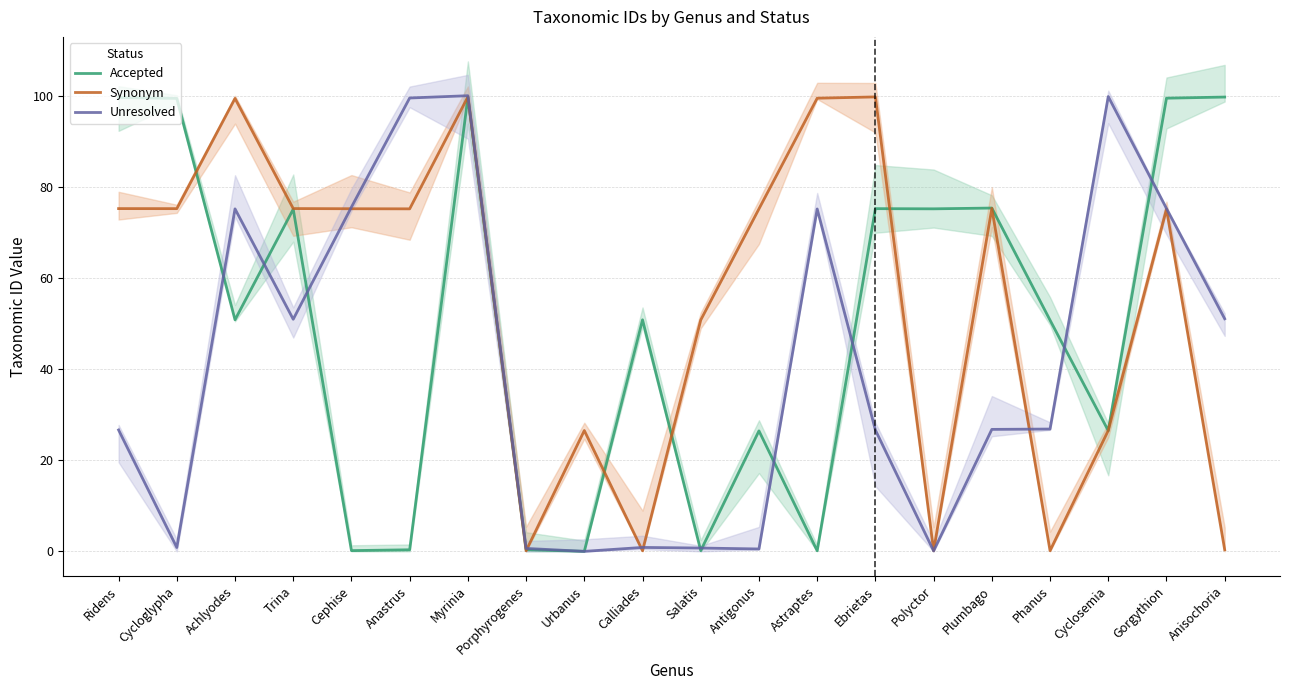

Where do Synonym and Accepted first cross each other?

Cycloglypha and Achlyodes